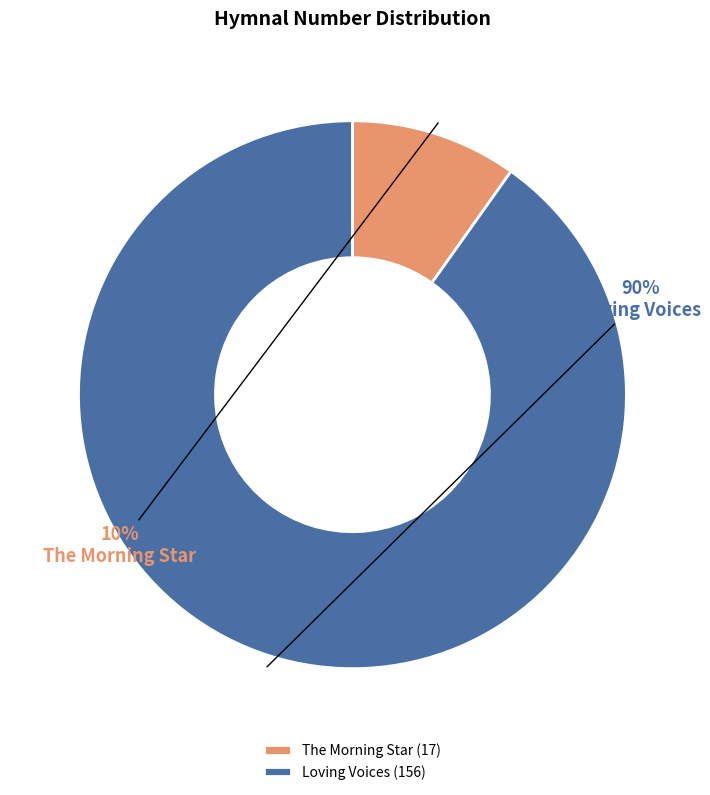

Between Loving Voices and The Morning Star, which is larger?

Loving Voices